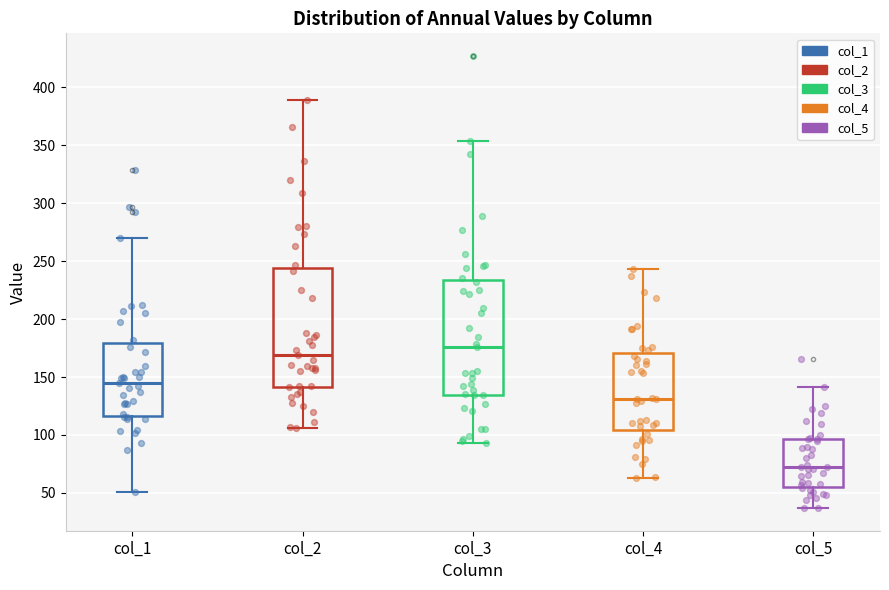

Reading left to right, transcribe this box plot: for each box, give where its median line is, the range the box spans, and where its two whiskers end, as read against the y-axis. The values are not printed on the chart, so give them approximately, as read against the axis.

col_1: median 145, box 115 to 180, whiskers 50 to 270
col_2: median 170, box 140 to 245, whiskers 105 to 390
col_3: median 175, box 135 to 235, whiskers 95 to 355
col_4: median 130, box 105 to 170, whiskers 65 to 245
col_5: median 70, box 55 to 95, whiskers 35 to 140